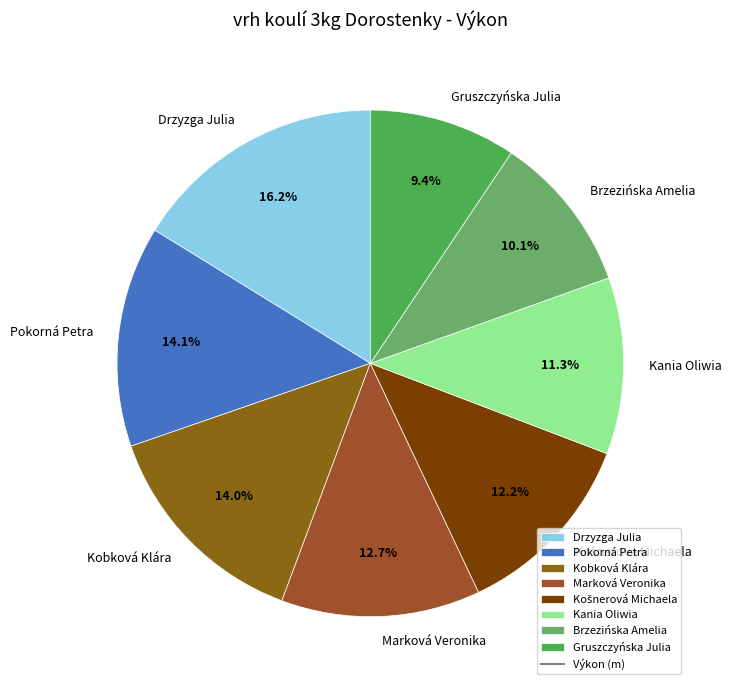

How many slices are in this pie chart?

8